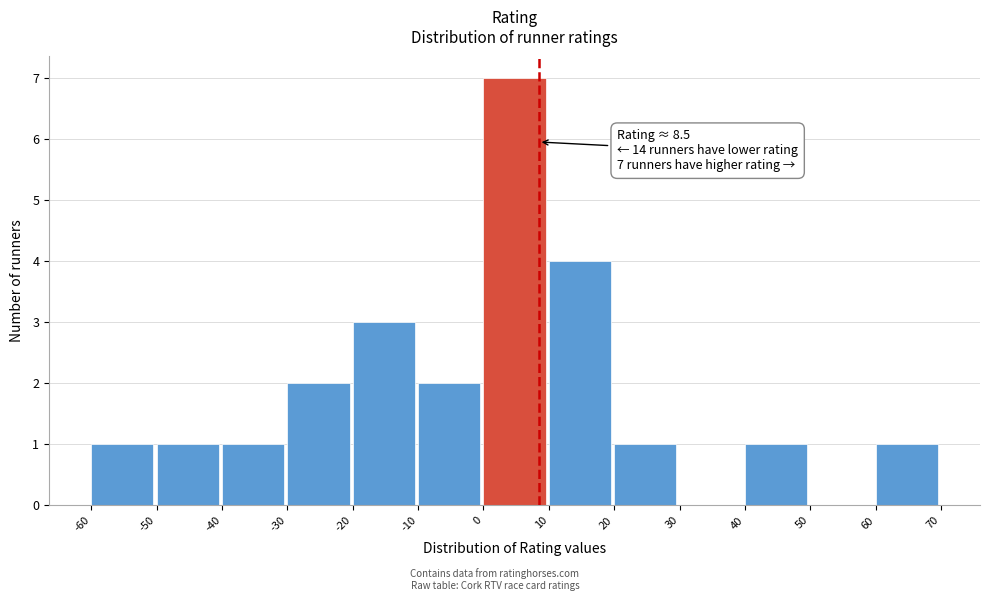

Over which range of the x-axis is the bar tallest?

0 to 10